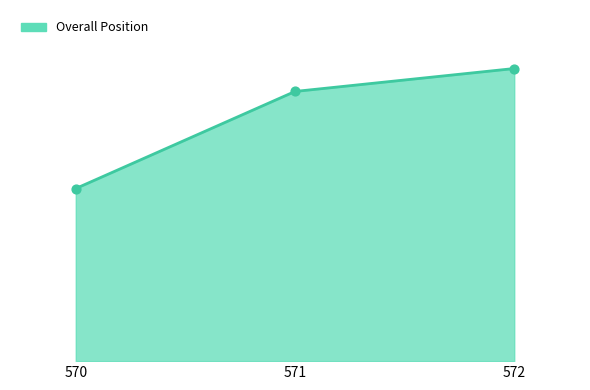

Between 572 and 571, which is larger?

572